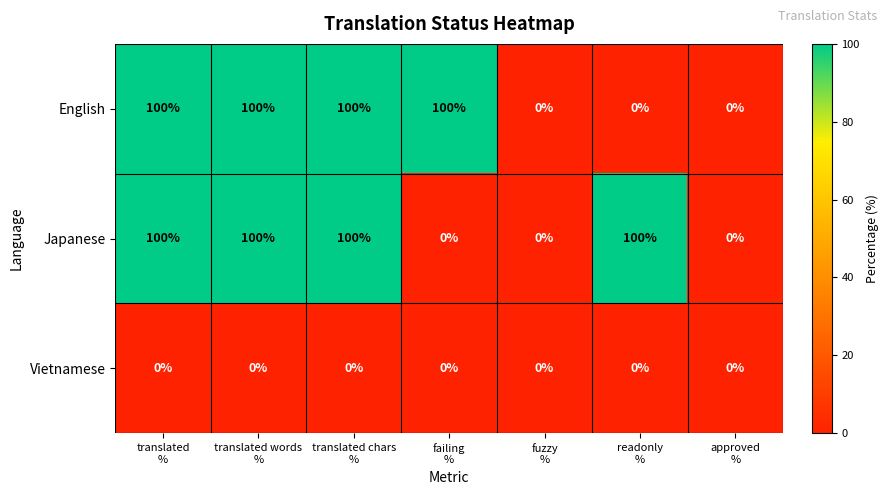

What is the difference between the second highest and minimum values in the English series?

100